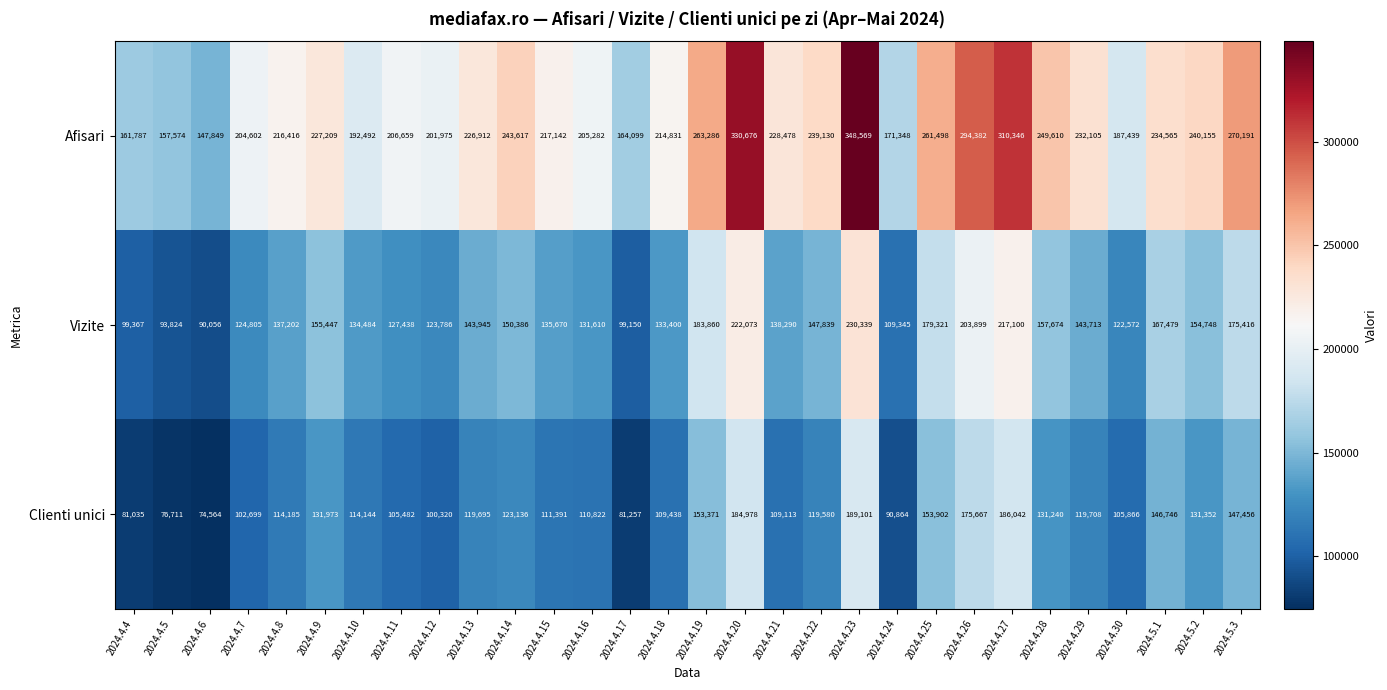

What is the average value of the Afisari series?

228341